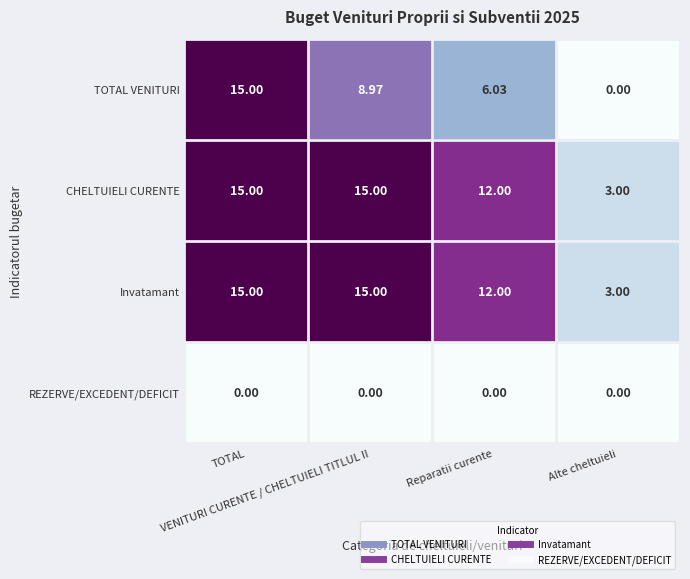

Count the number of data series in this chart.

4